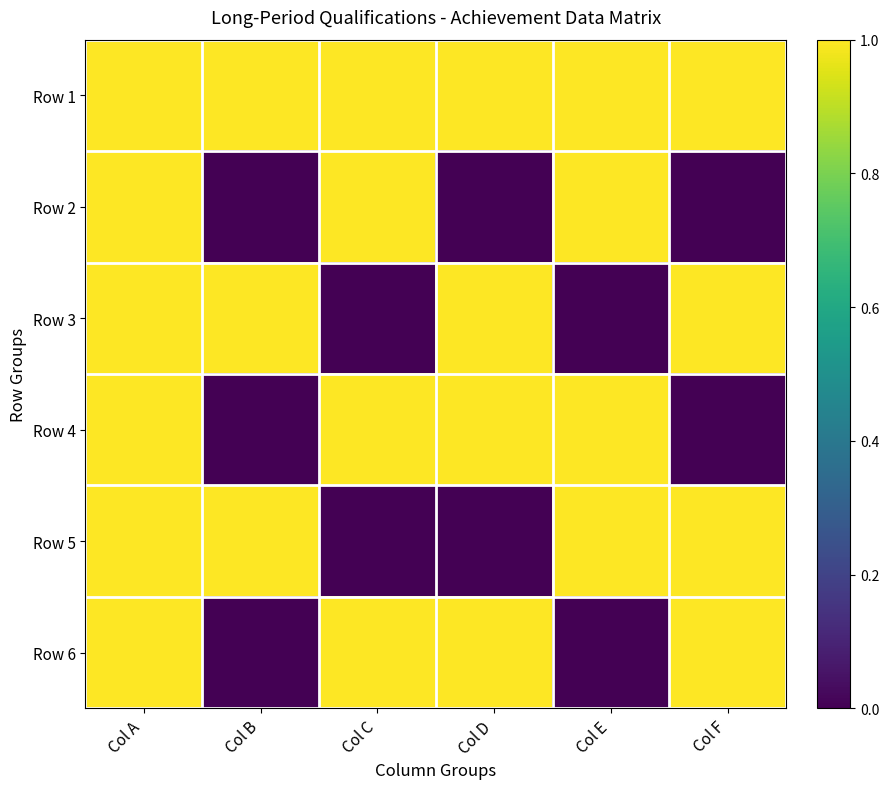

Reading left to right, what are all the values shown in this chart?

Row 1: Col A=1	Col B=1	Col C=1	Col D=1	Col E=1	Col F=1
Row 2: Col A=1	Col B=0	Col C=1	Col D=0	Col E=1	Col F=0
Row 3: Col A=1	Col B=1	Col C=0	Col D=1	Col E=0	Col F=1
Row 4: Col A=1	Col B=0	Col C=1	Col D=1	Col E=1	Col F=0
Row 5: Col A=1	Col B=1	Col C=0	Col D=0	Col E=1	Col F=1
Row 6: Col A=1	Col B=0	Col C=1	Col D=1	Col E=0	Col F=1